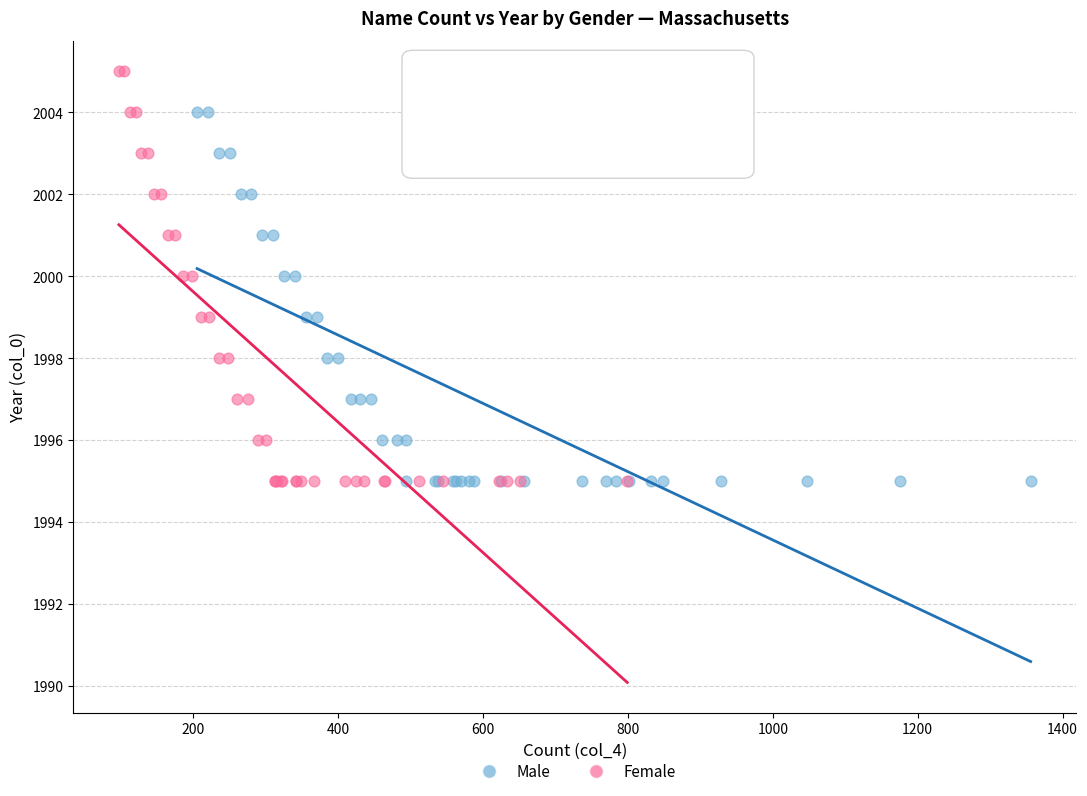

Which series reaches the maximum Y coordinate?

Female